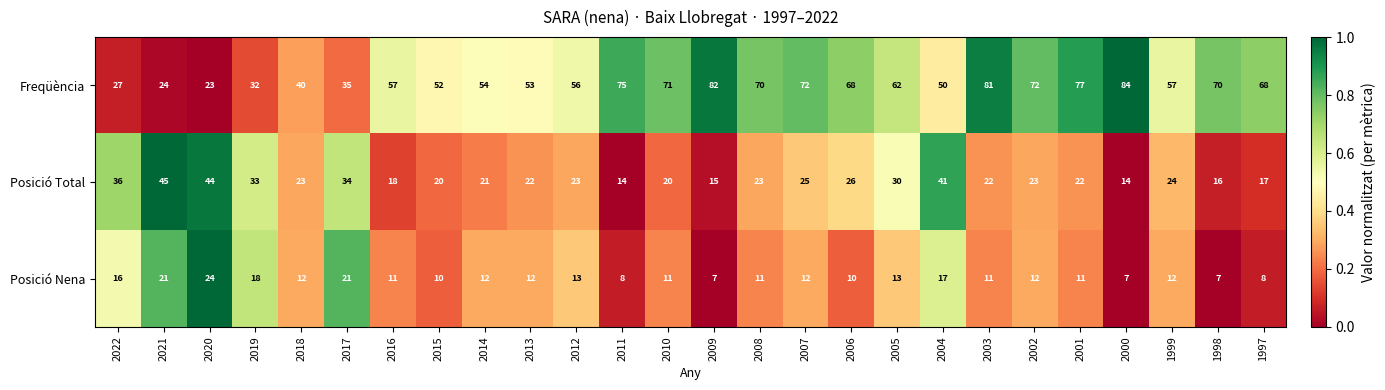

At which category is the sum across all series the highest?

2003